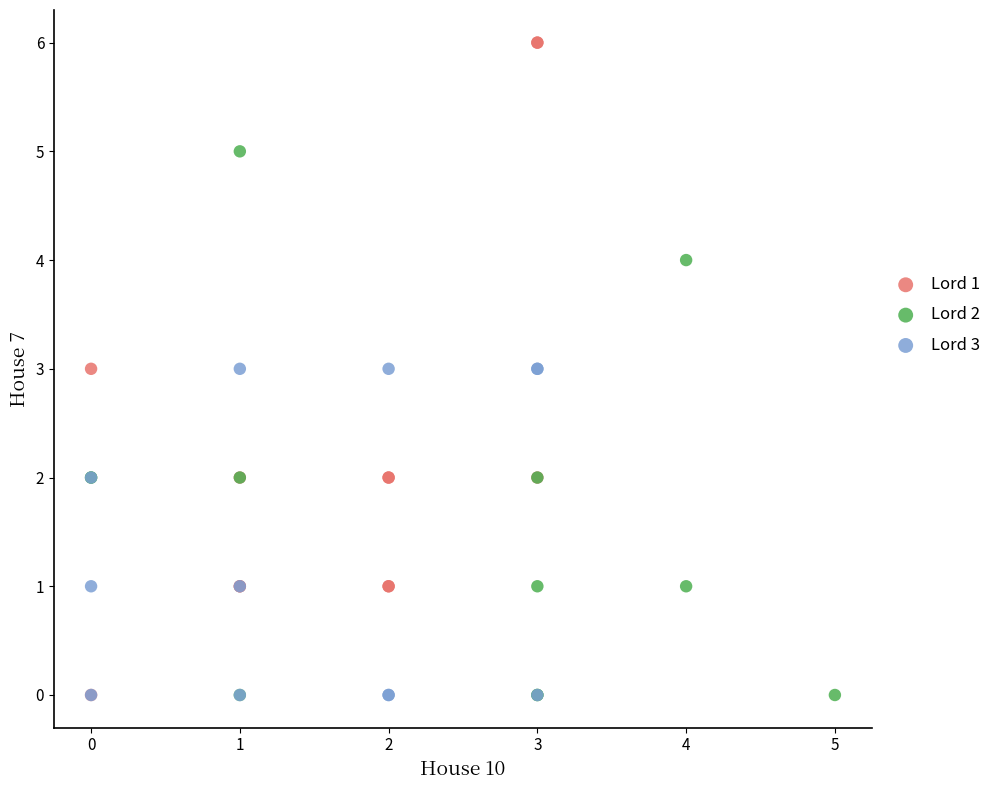

Which series reaches the maximum Y coordinate?

Lord 1